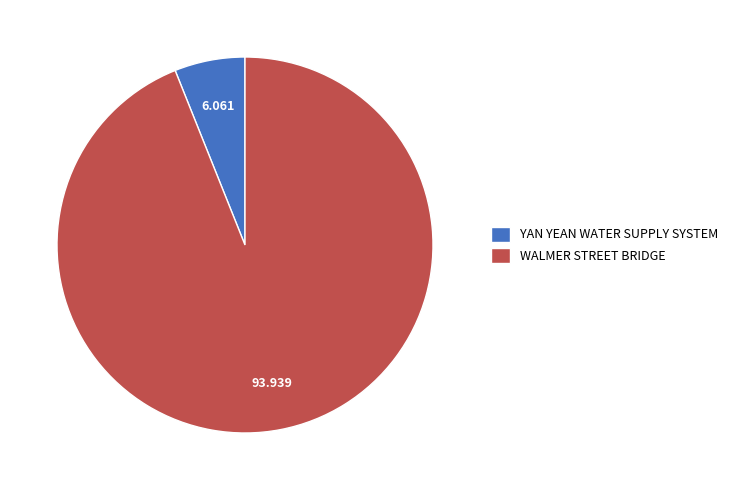

Do YAN YEAN WATER SUPPLY SYSTEM and WALMER STREET BRIDGE together represent more than half of the pie?

Yes